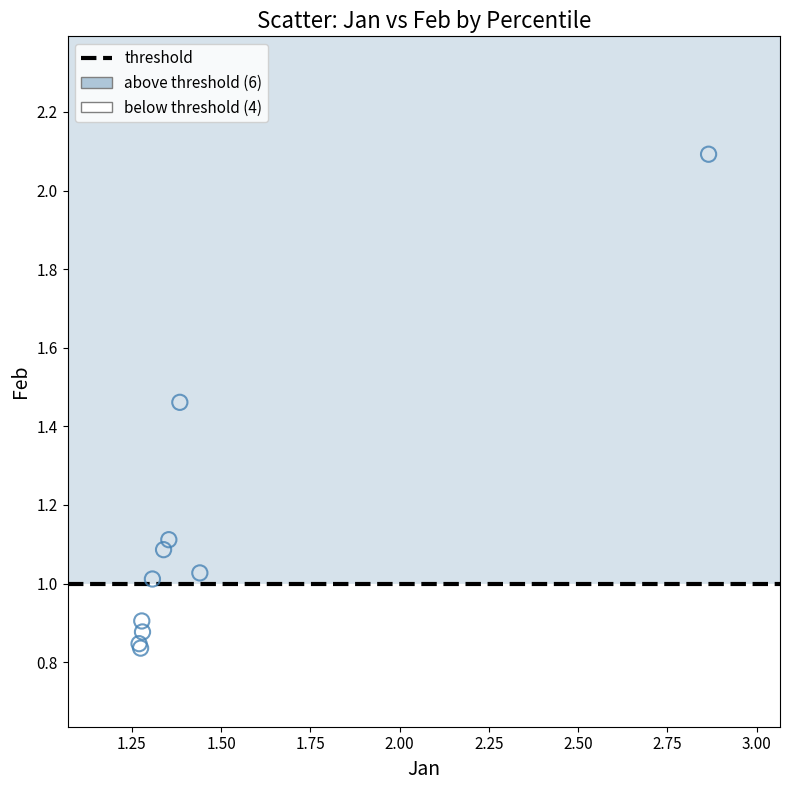

Which series reaches the maximum Y coordinate?

above threshold (6)